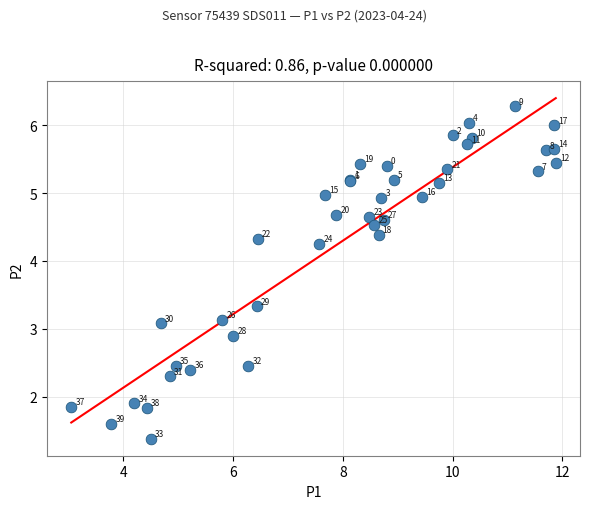

What Y value in the scatter plot is closest to 3?

3.1